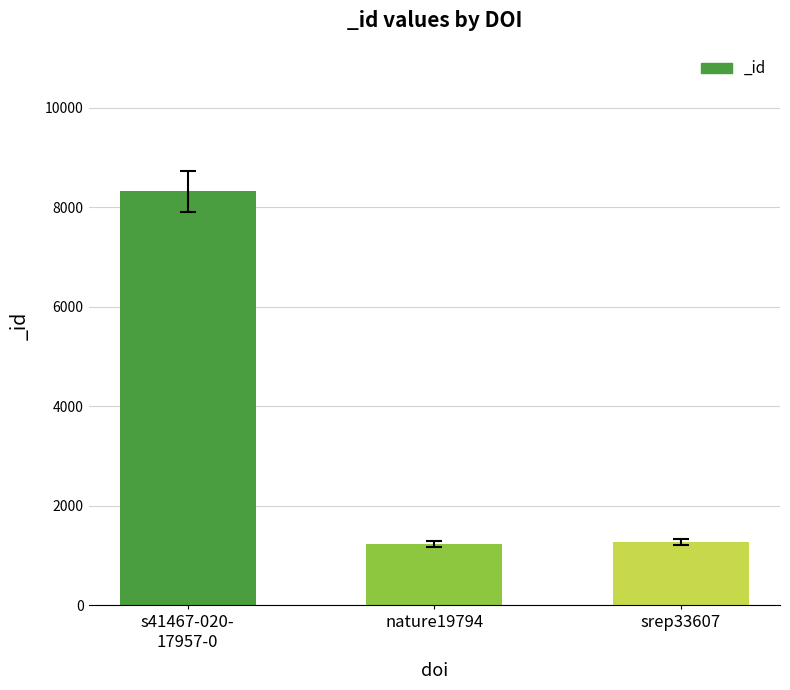

The chart shows a value of 426 at srep33607. True or false?

False